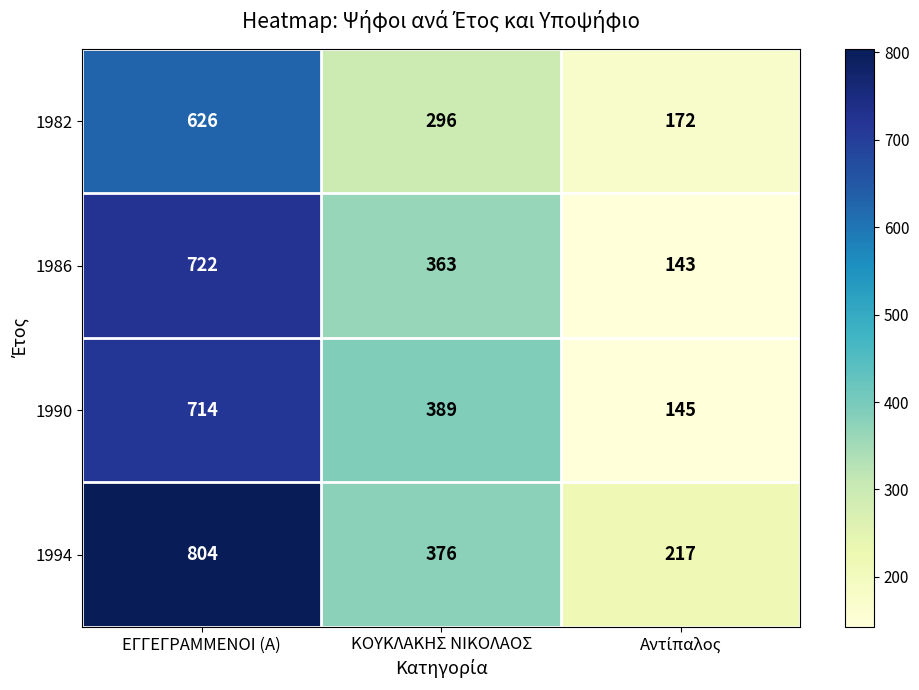

True or false: 1990 has a value of 286 at ΕΓΓΕΓΡΑΜΜΕΝΟΙ (Α).

False